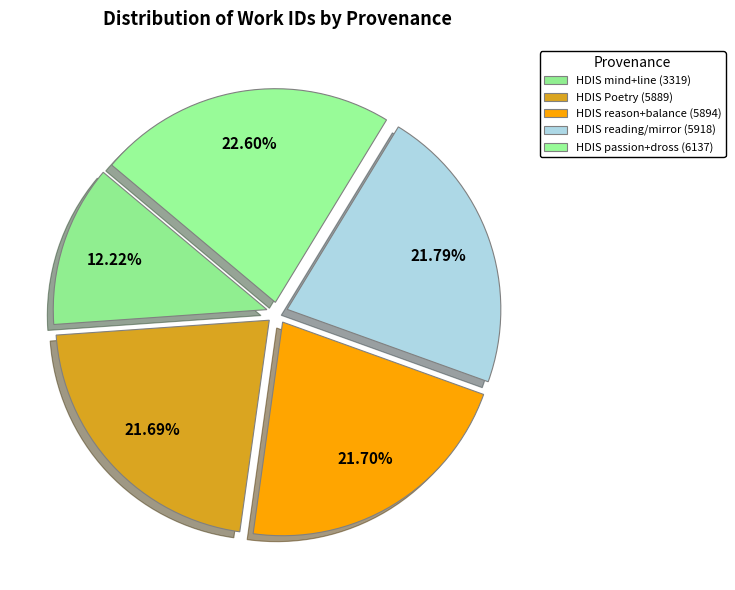

Count the number of slices in the pie.

5